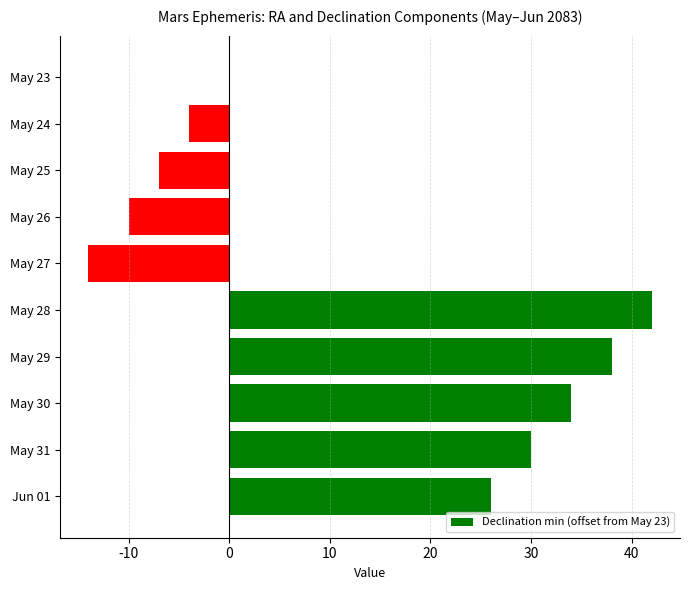

What is the sum of the values at May 28 and May 25?

35